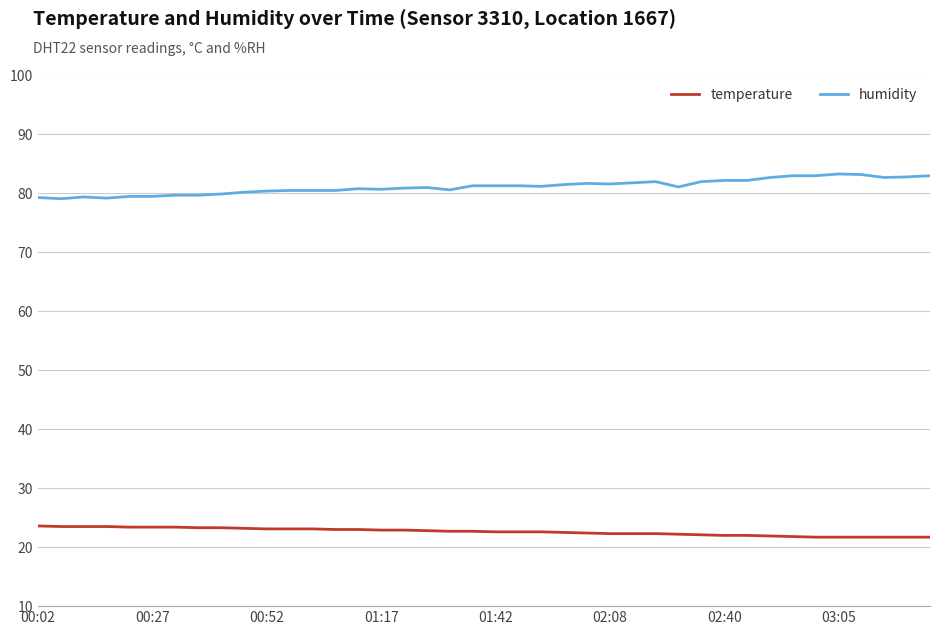

True or false: temperature and humidity intersect in this chart.

False